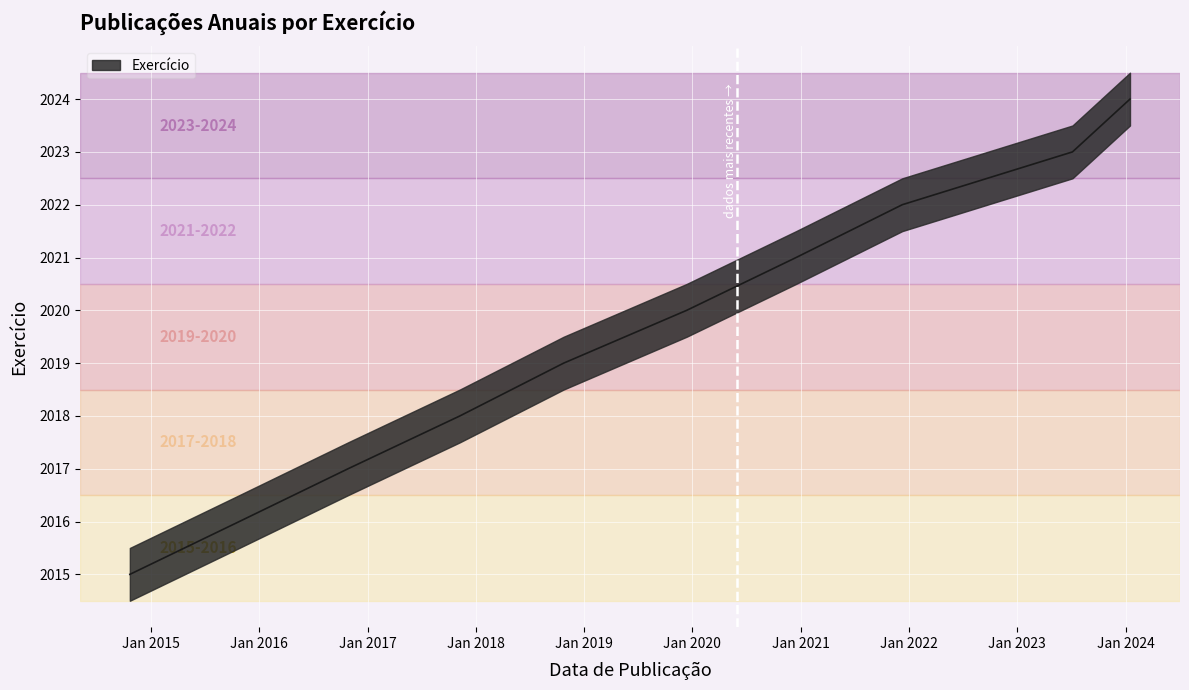

How many values are below 2020?

5